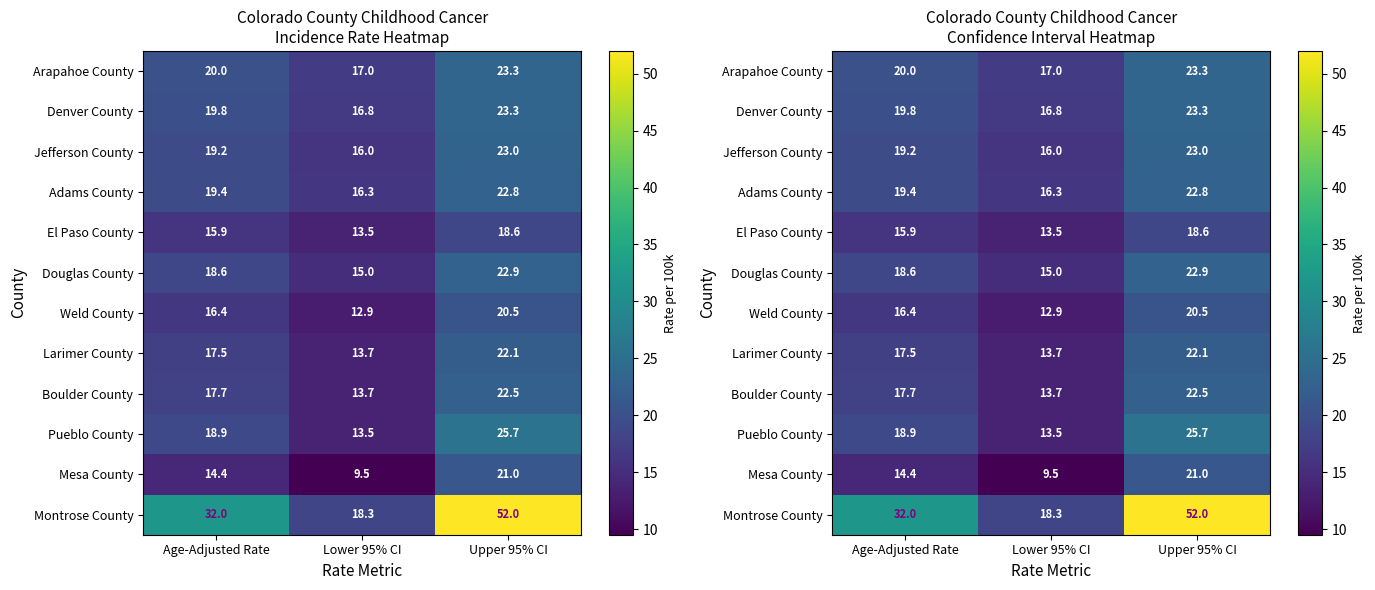

What is the difference between the Arapahoe County values at Age-Adjusted Rate and Lower 95% CI?

3.0